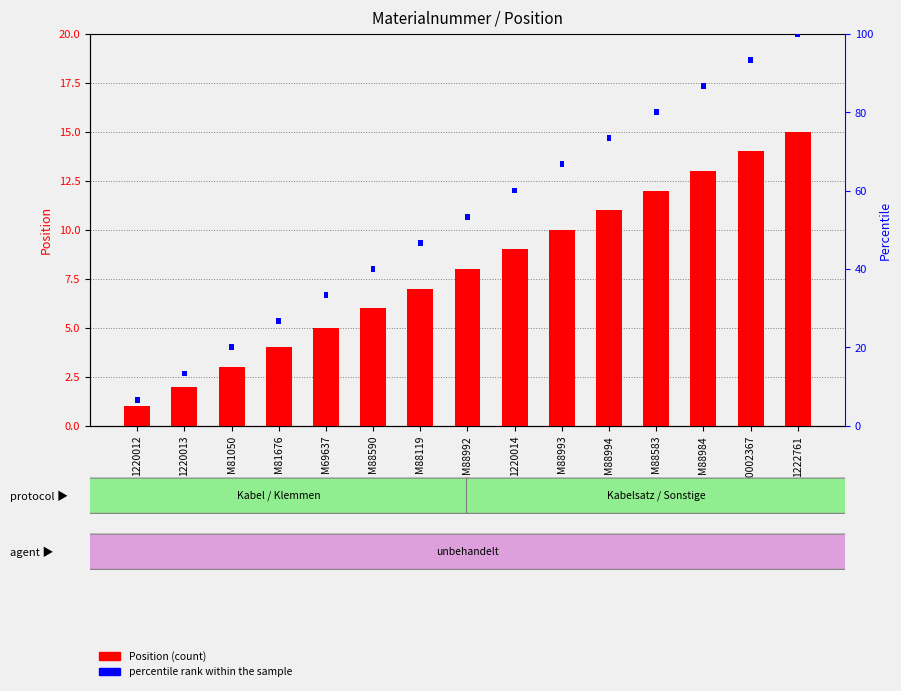

How many bars are there in each group?

2